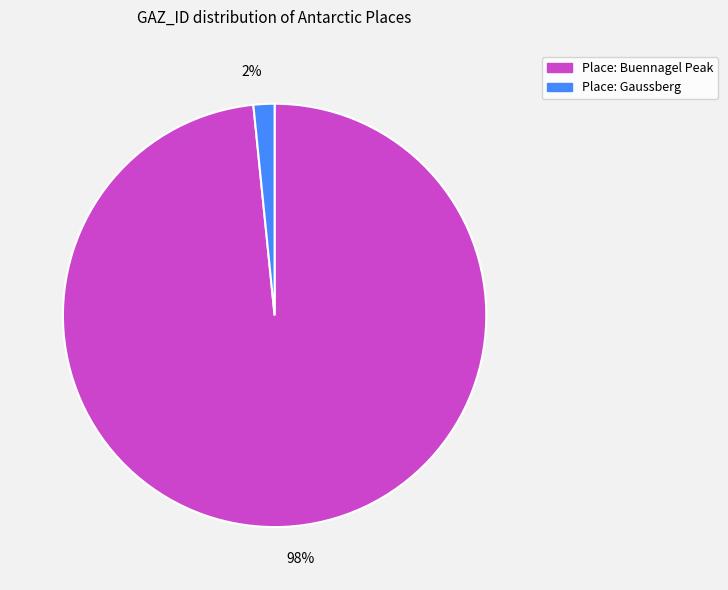

Combined, do 2% and 98% account for over 50%?

Yes